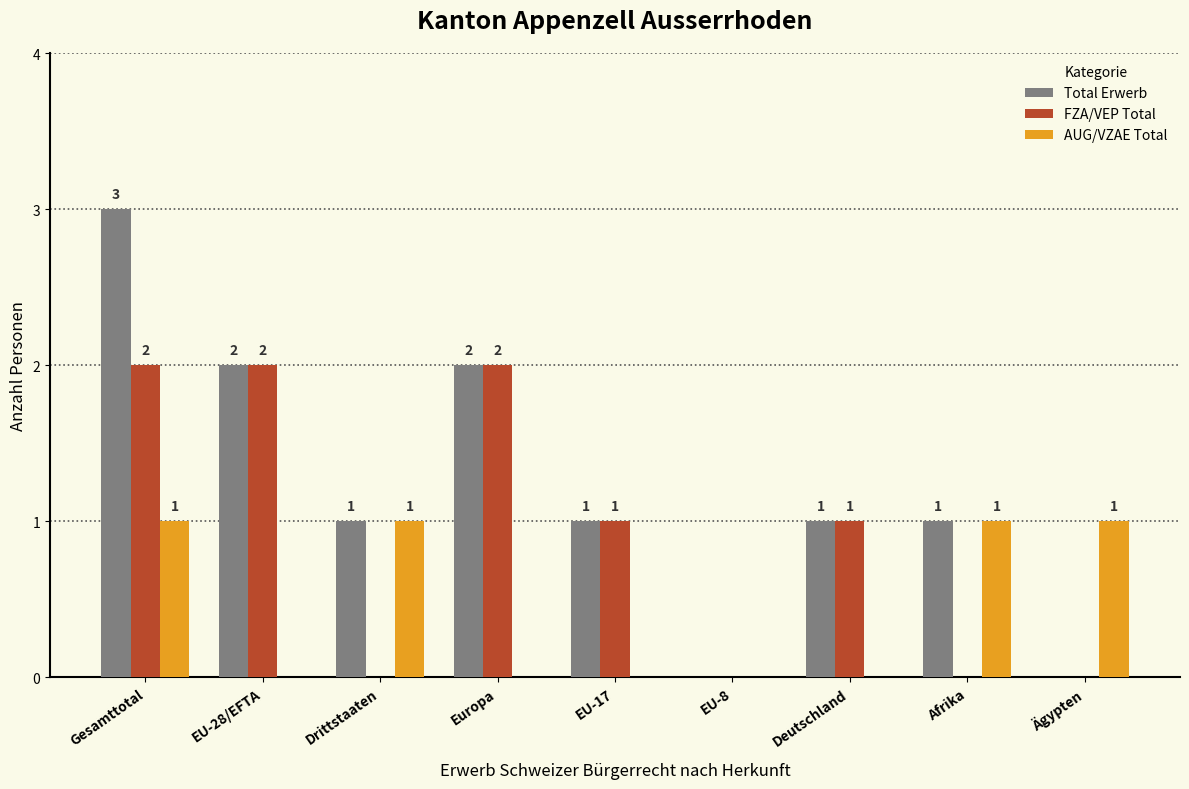

What is the sum of all AUG/VZAE Total values?

4